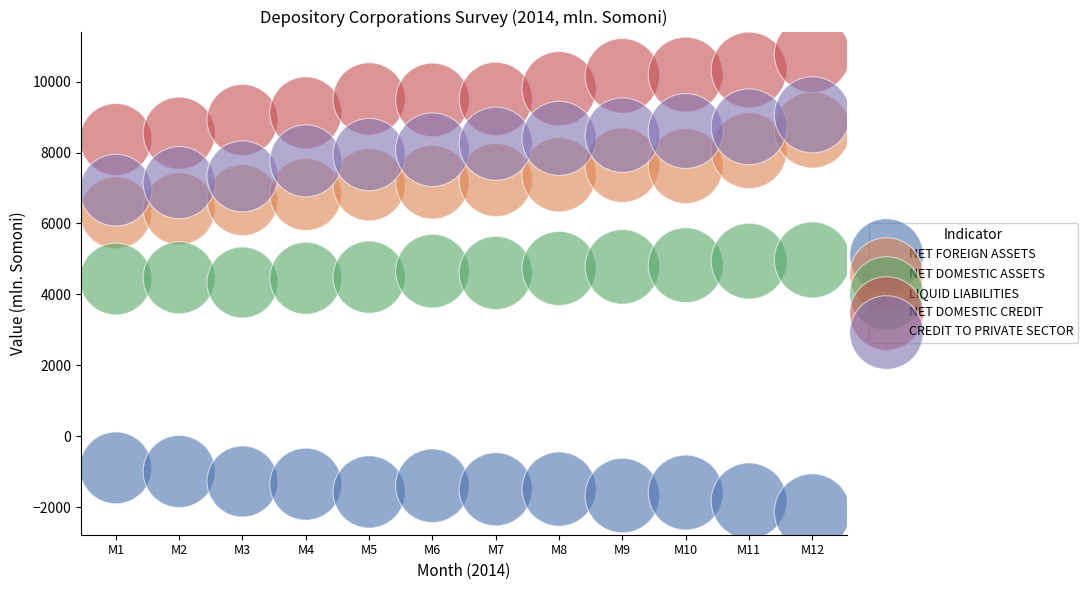

Which series reaches the minimum Y coordinate?

NET FOREIGN ASSETS